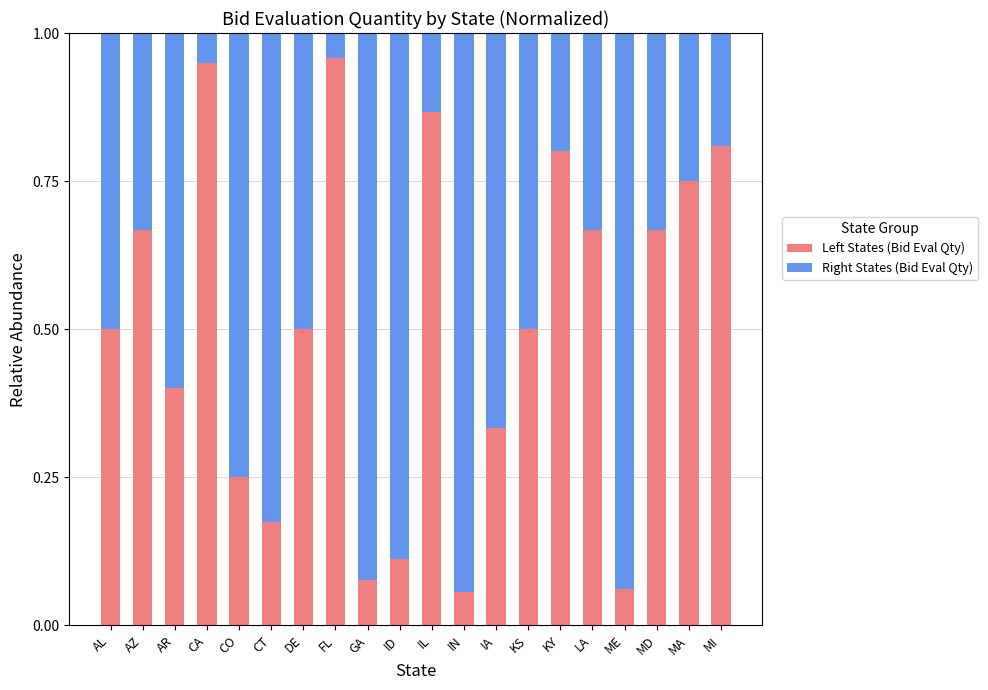

True or false: Left States (Bid Eval Qty) has a value of 0.7 at AL.

False